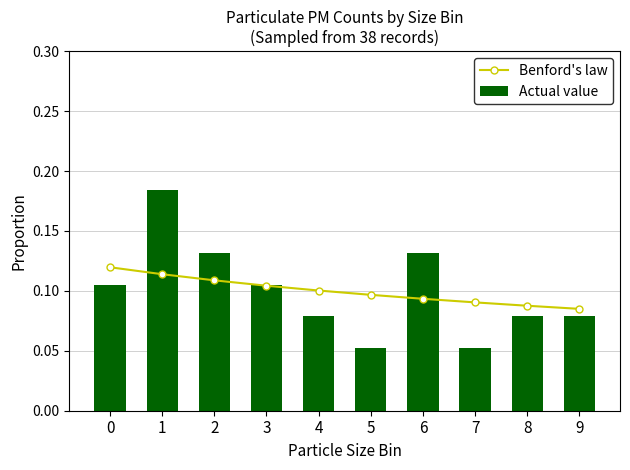

At which label is Actual value closest to 0?

5